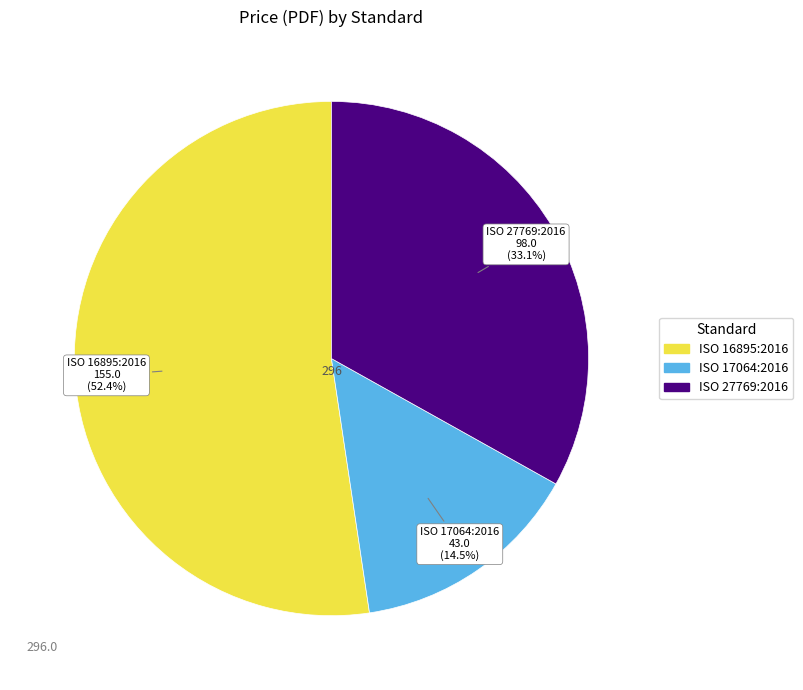

Is there a majority slice in this chart?

Yes